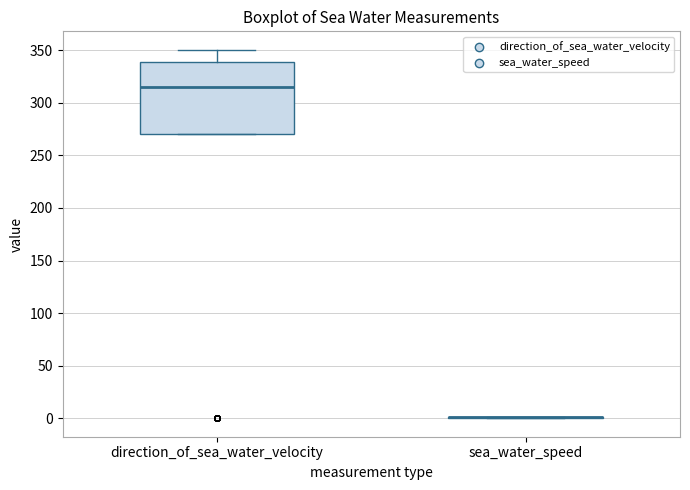

Reading left to right, read every box against the y-axis: the position of its median line, the range the box covers, and the ends of its whiskers. The values are not printed on the chart, so give them approximately, as read against the axis.

direction_of_sea_water_velocity: median 315, box 270 to 340, whiskers 270 to 350
sea_water_speed: box collapsed to a line at 0, whiskers 0 to 0